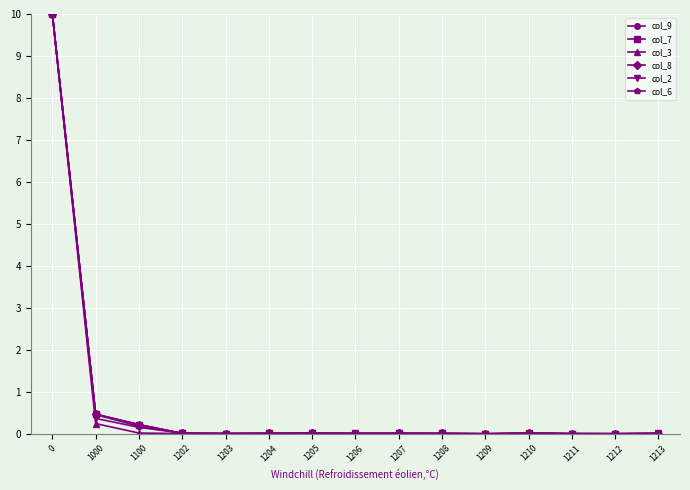

In col_9, how many points are higher than both neighbors (excluding endpoints)?

3